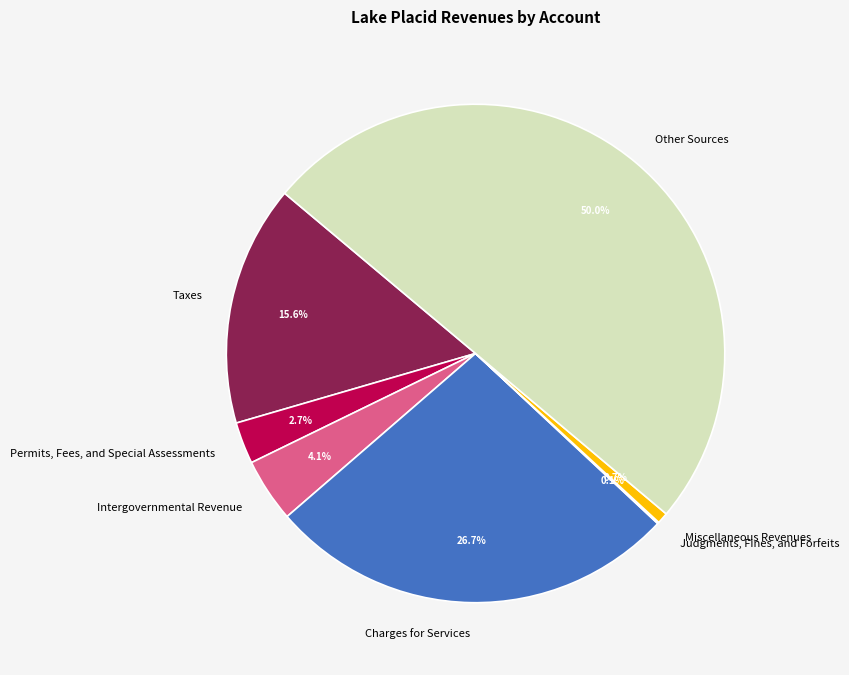

How much of the chart is everything except Charges for Services?

73.3%